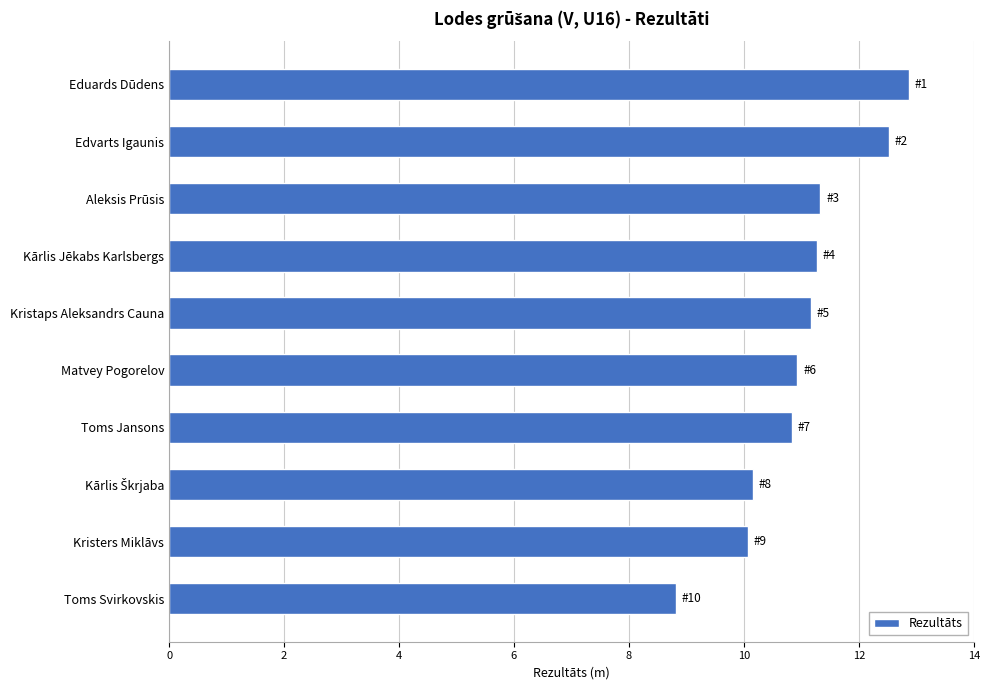

How many bars are there in total?

10